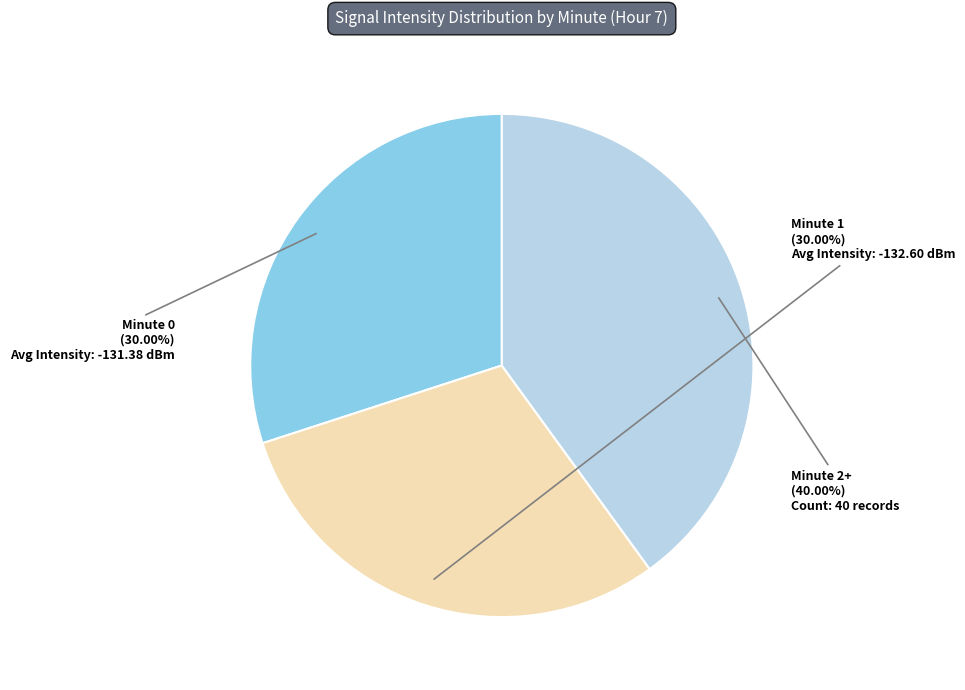

Is there a majority slice in this chart?

No